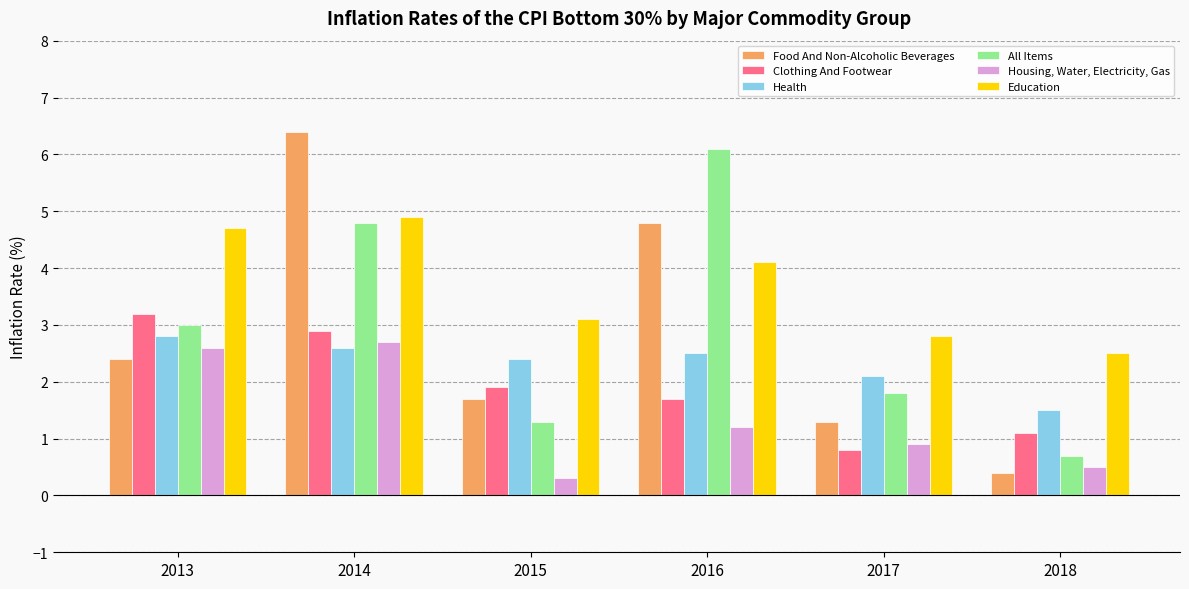

What is the approximate value of Health at 2014?

2.6